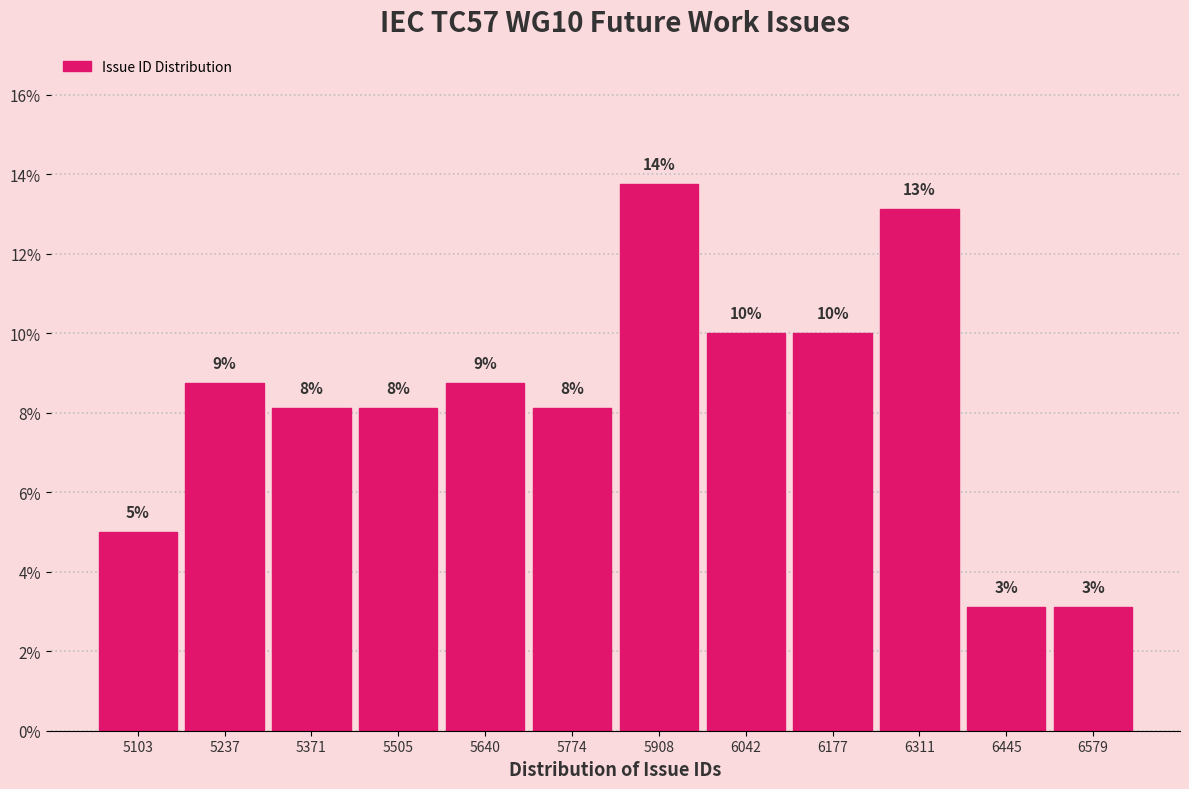

Does the chart contain any negative values?

No